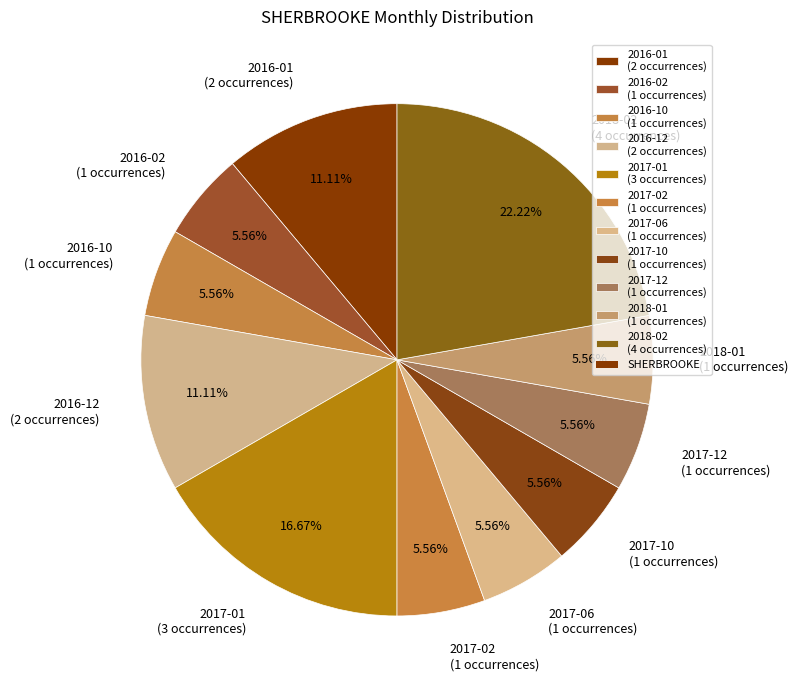

Approximately how many times larger is the value at 2016-01 (2 occurrences) compared to 2016-12 (2 occurrences)?

1.0